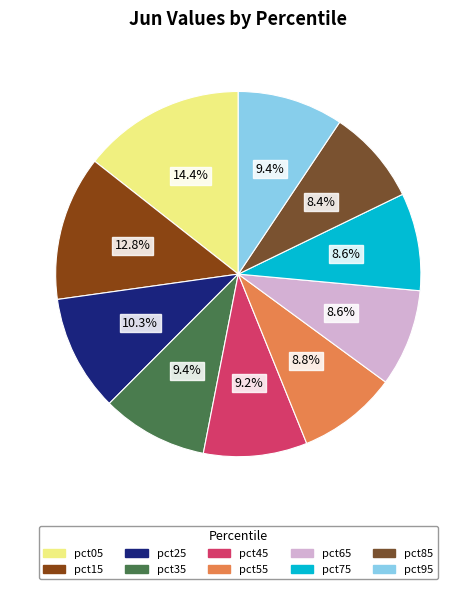

Count the number of slices in the pie.

10